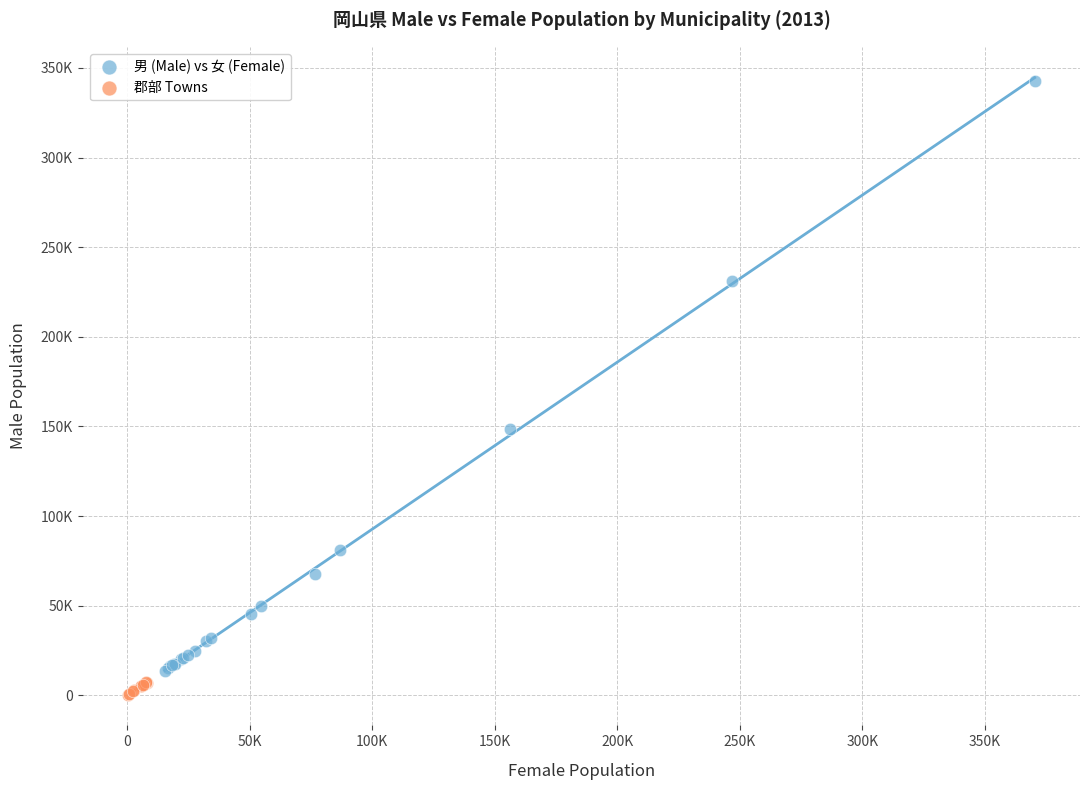

What are all the series names shown in the legend?

男 (Male) vs 女 (Female), 郡部 Towns